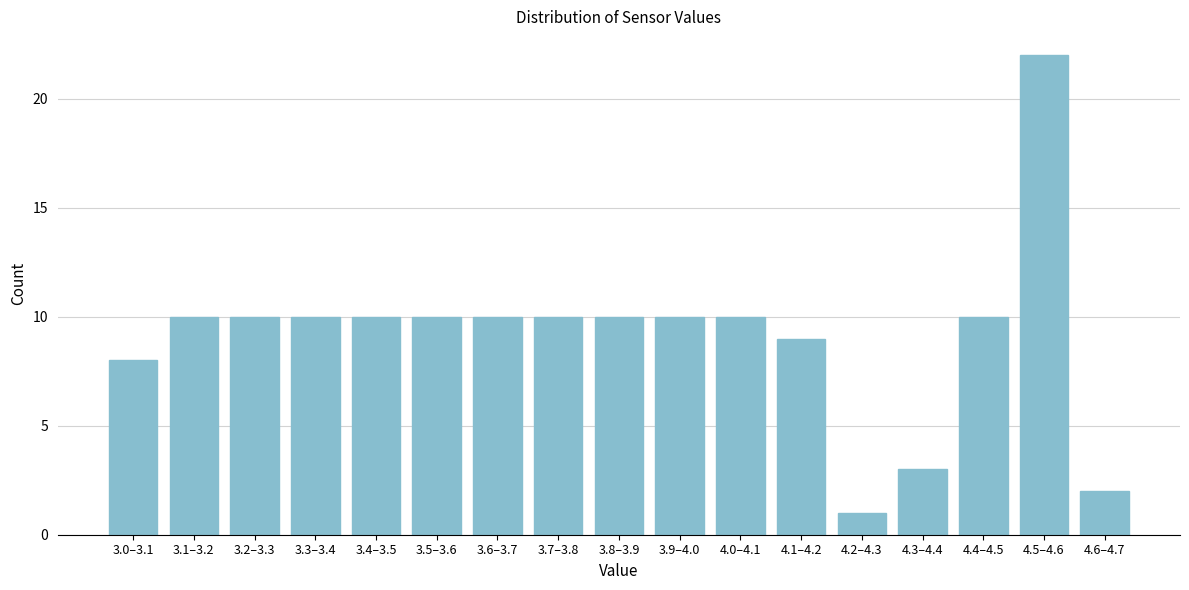

Reading left to right, what are all the values shown in this chart?

8	10	10	10	10	10	10	10	10	10	10	9	1	3	10	22	2